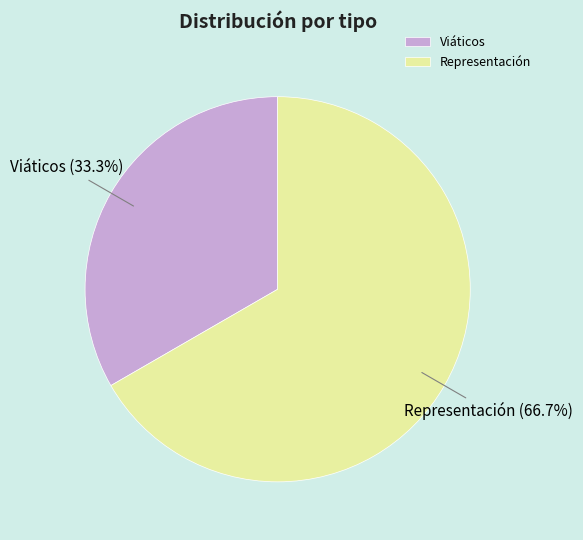

True or false: Viáticos accounts for 22% of the total.

False